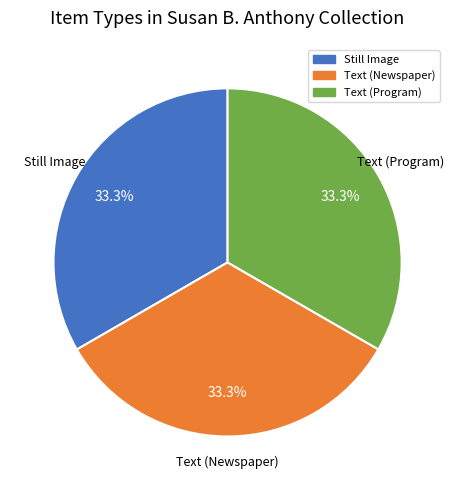

Is it true that Text (Program) is 26% of the pie?

False